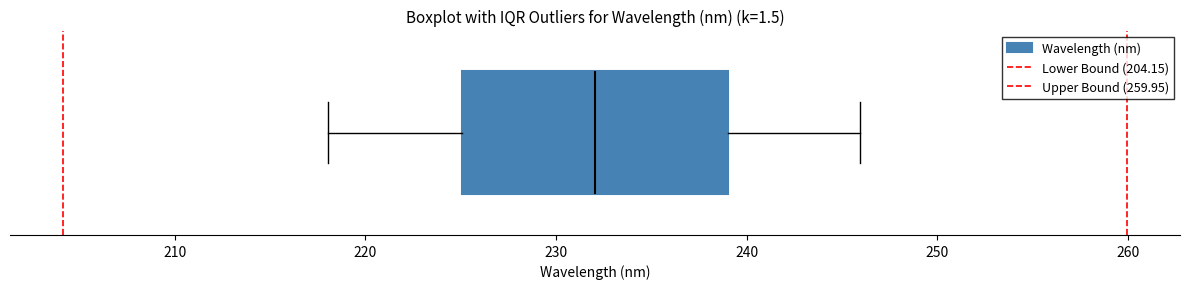

Read this box plot against the x-axis: the position of the median line, the range covered by the box, and the ends of both whiskers. The values are not printed on the chart, so give them approximately, as read against the axis.

median 232, box 225 to 239, whiskers 218 to 246